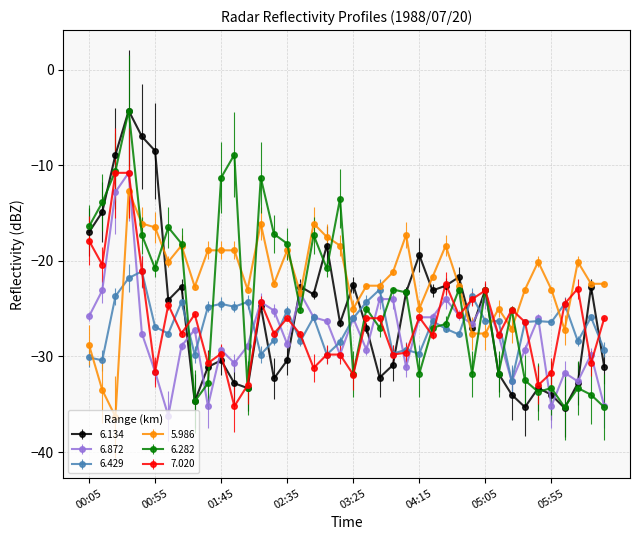

What is the highest value of the 6.134 series?

-4.3